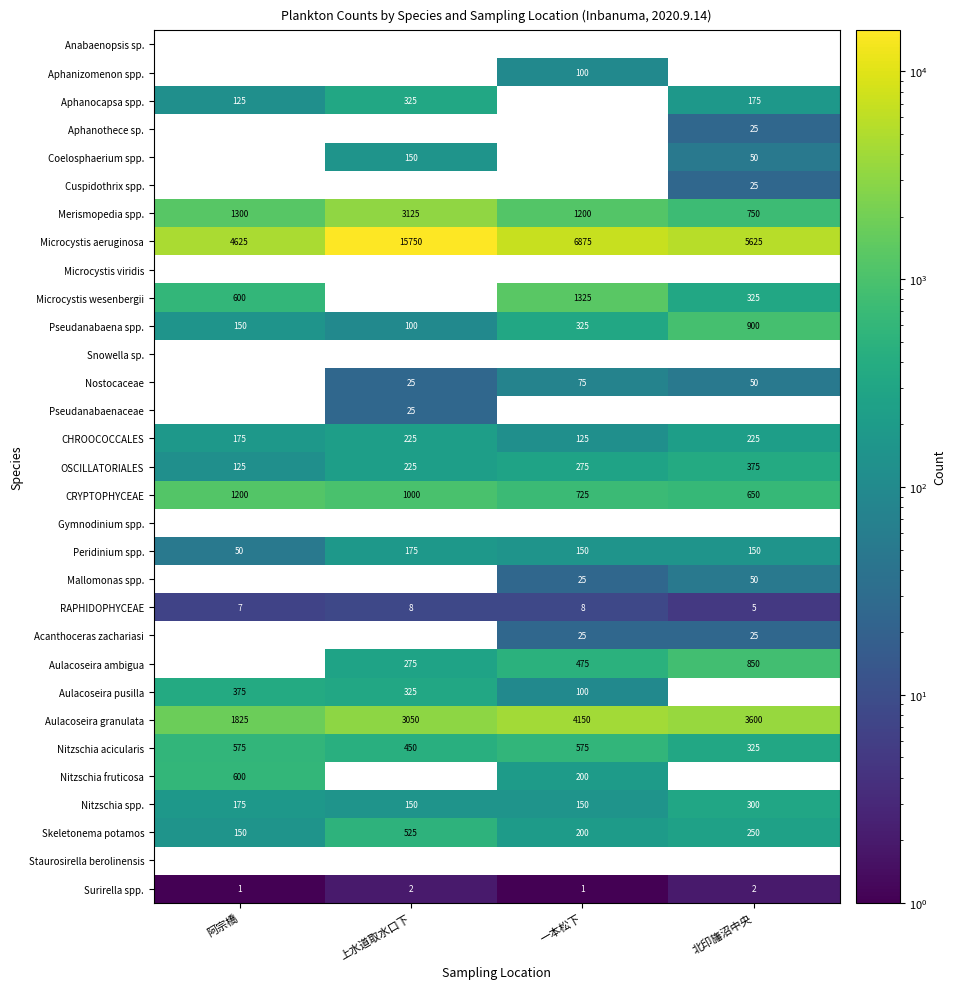

How many values in the RAPHIDOPHYCEAE series are below 8?

2